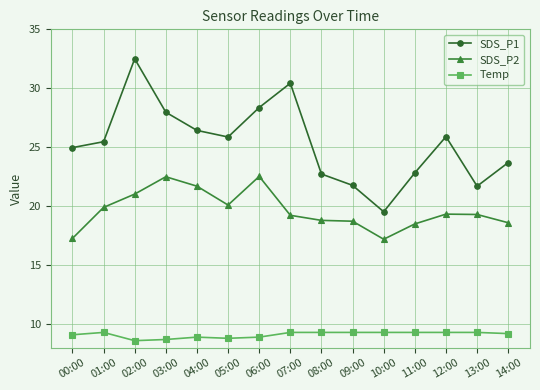

At which category is the sum across all series the highest?

02:00